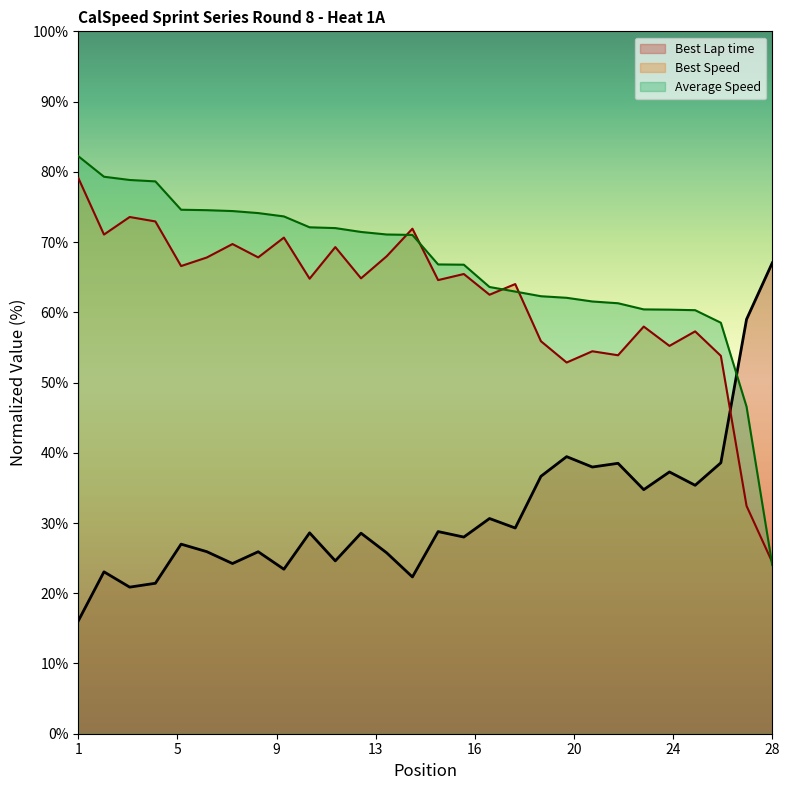

What is the total value across all series at 18?

156.3